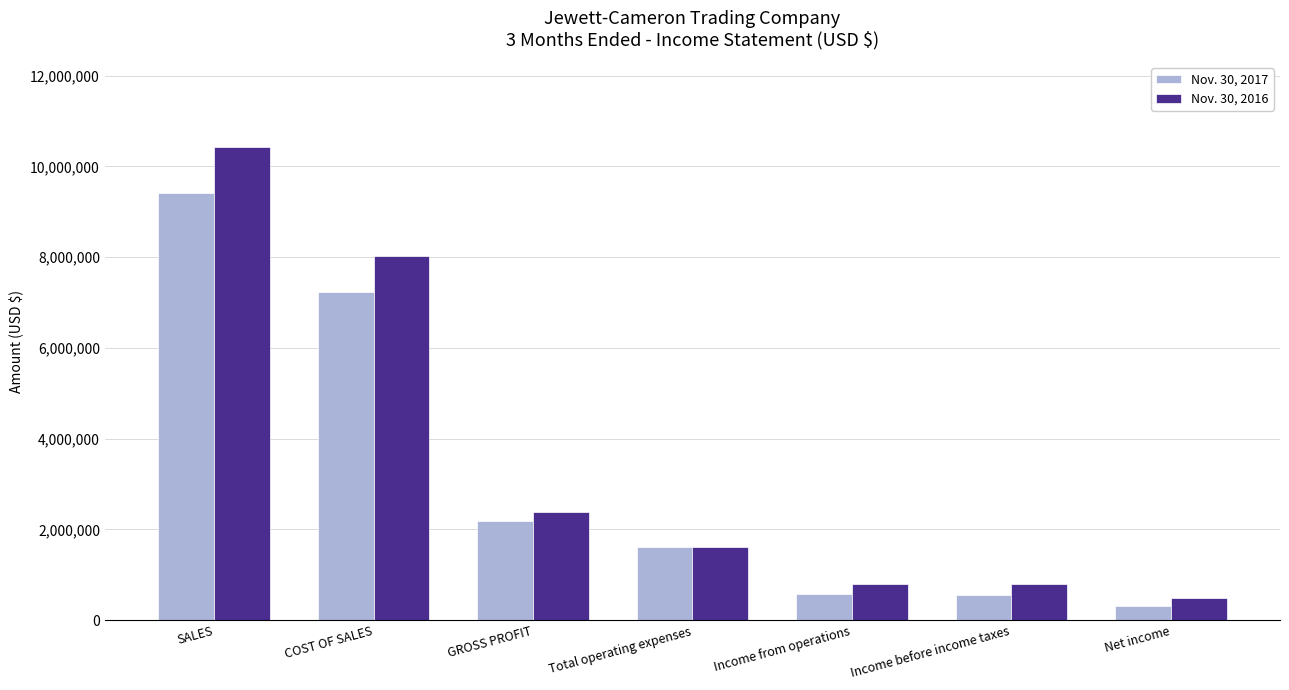

How many bars are there in each group?

2